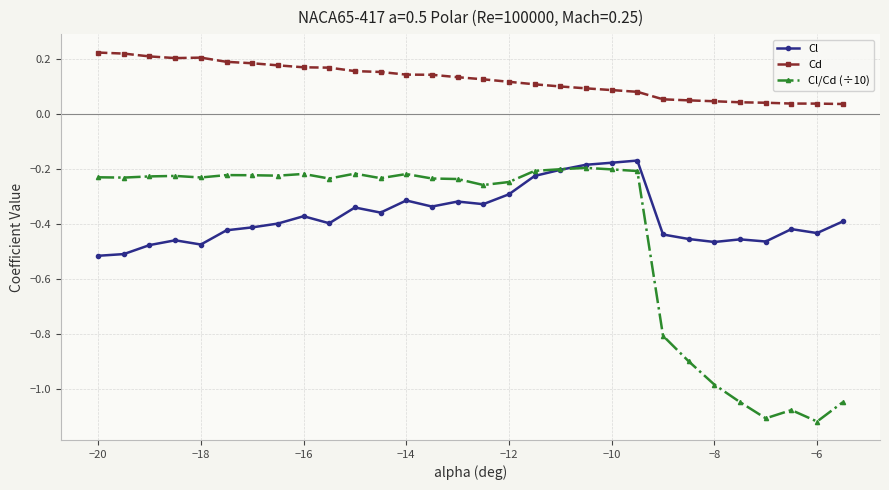

Is this an area chart (filled region under the line)?

No